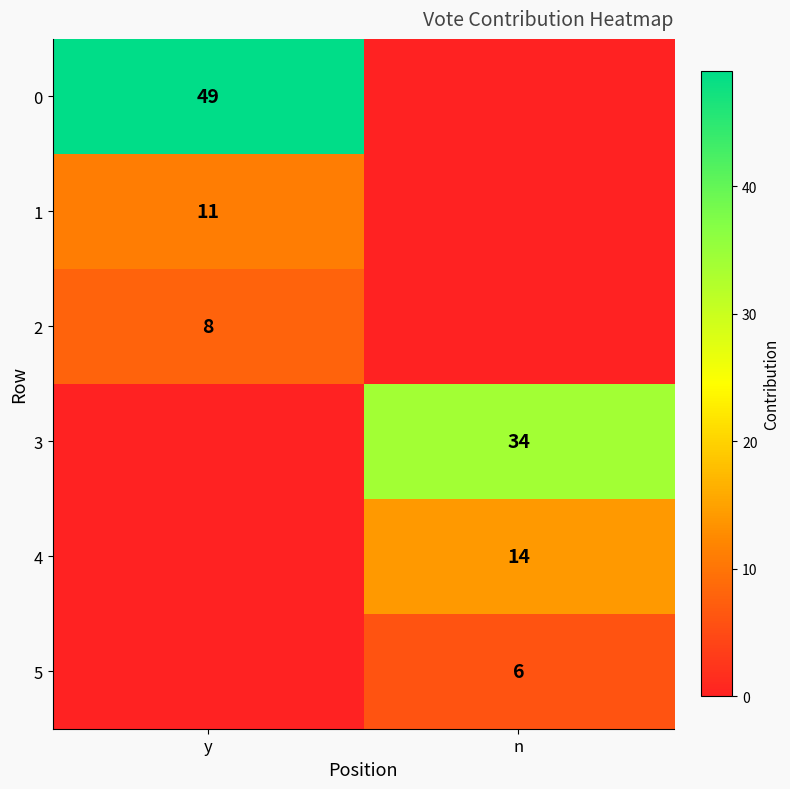

What is the total value across all series at n?

54